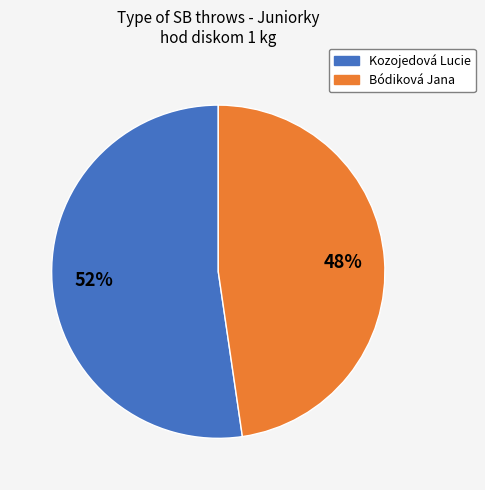

Between Bódiková Jana and Kozojedová Lucie, which is larger?

Kozojedová Lucie